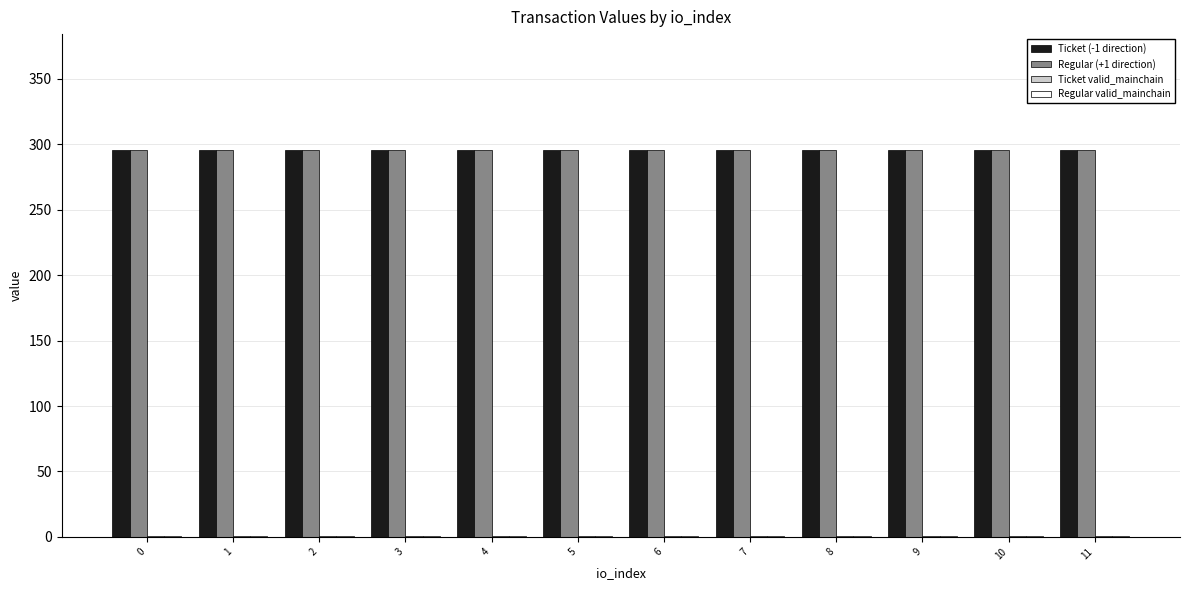

What is the highest value of the Regular (+1 direction) series?

295.6